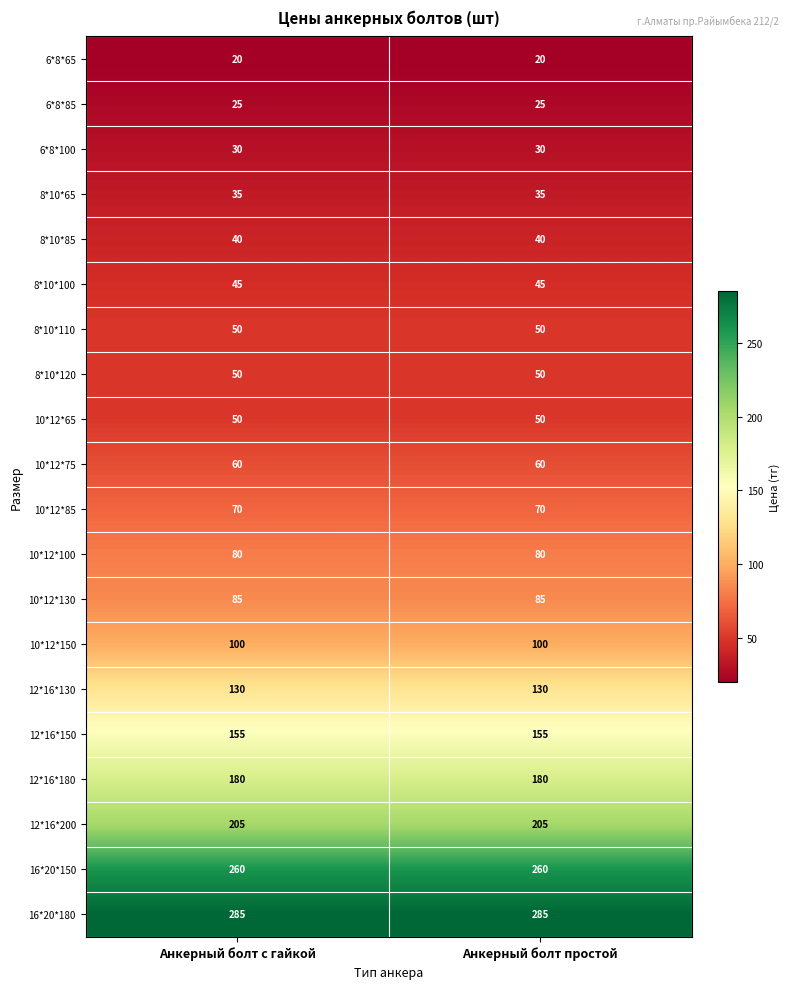

What is the maximum value shown in the chart?

285